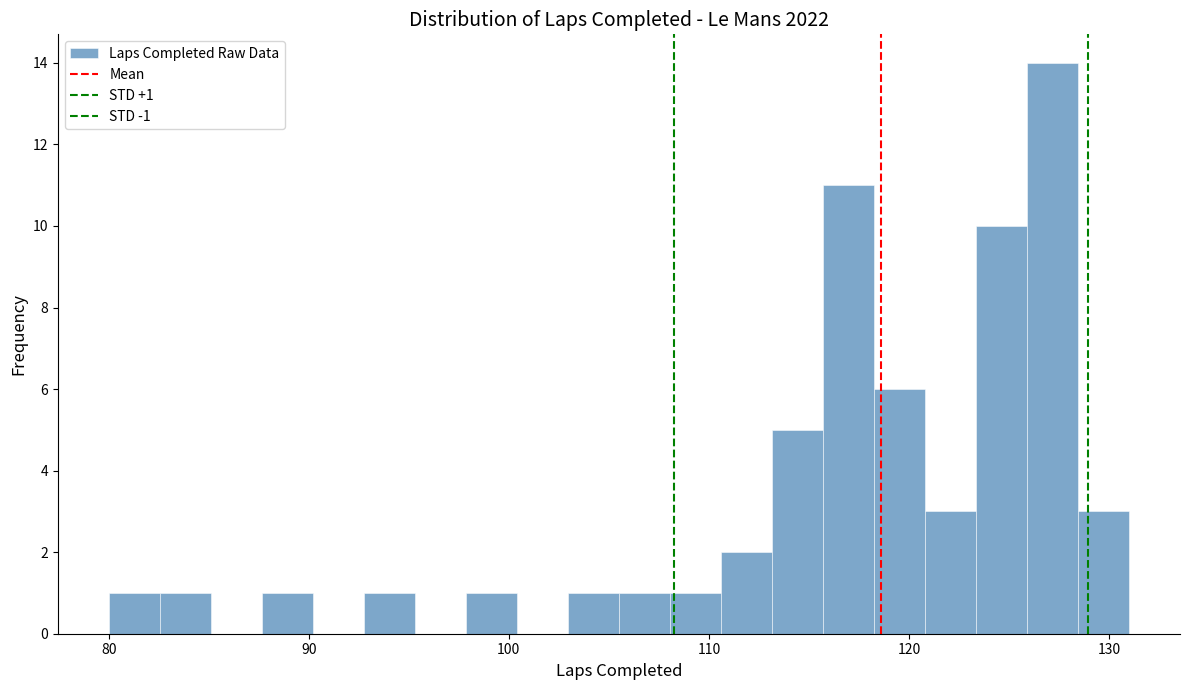

Around what value on the x-axis is the tallest bar? Give the approximate position of its centre, as read against the axis.

127